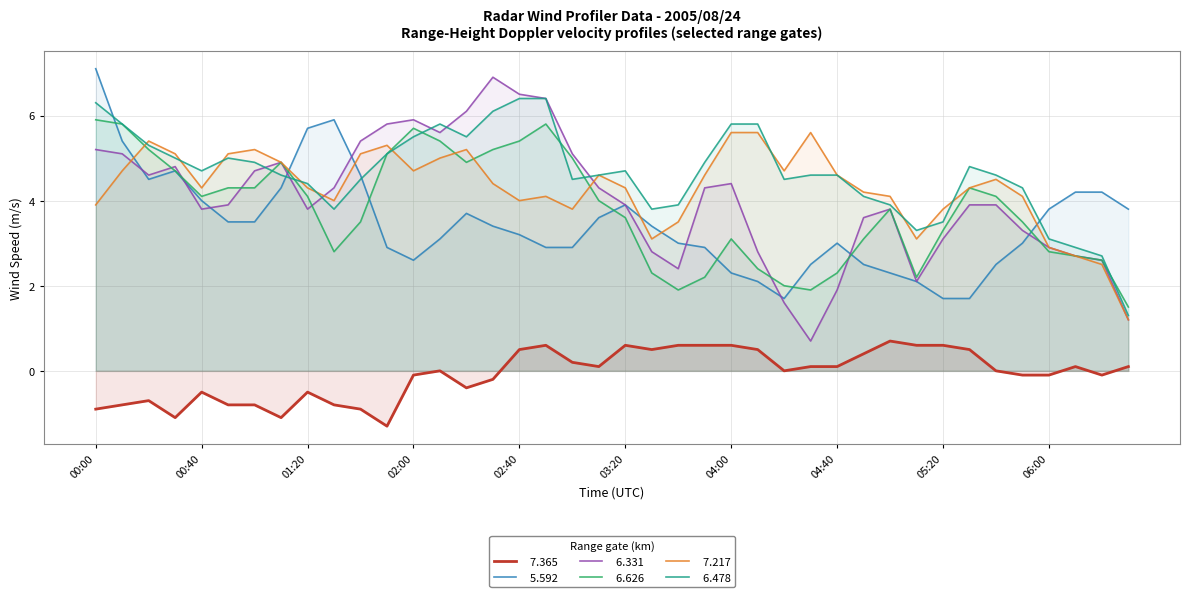

What is the difference between the   6.478 values at 04:40 and 02:50?

1.8